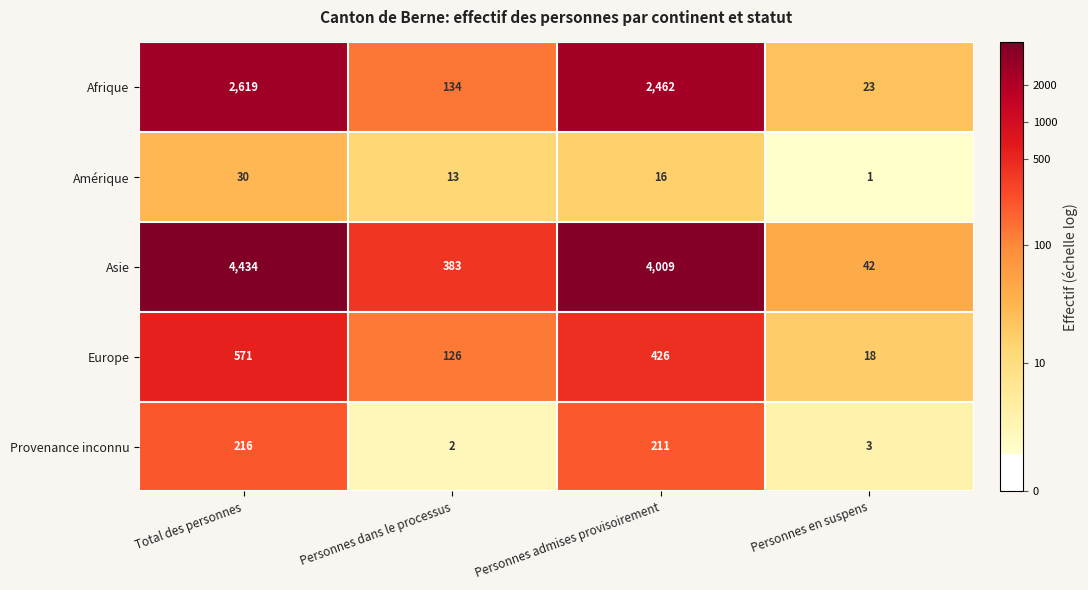

Count the number of categories in the chart.

4